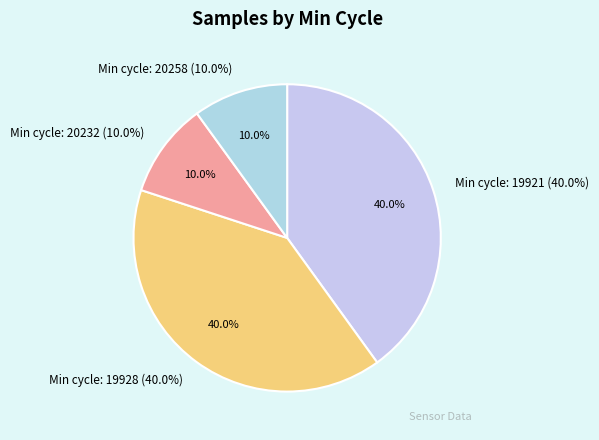

Does 19921 represent more than half of the total?

No